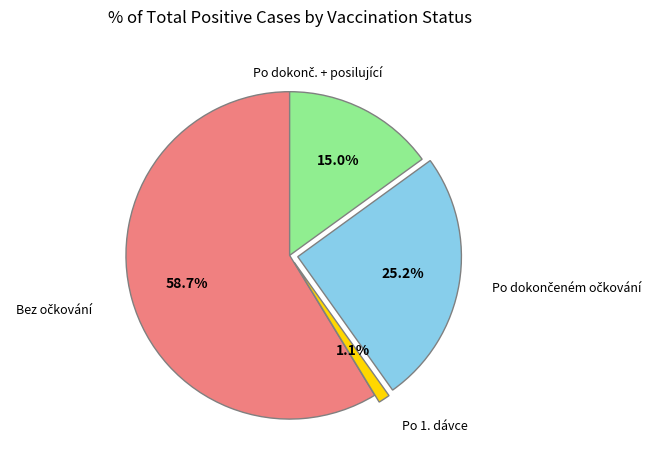

Is there a majority slice in this chart?

Yes